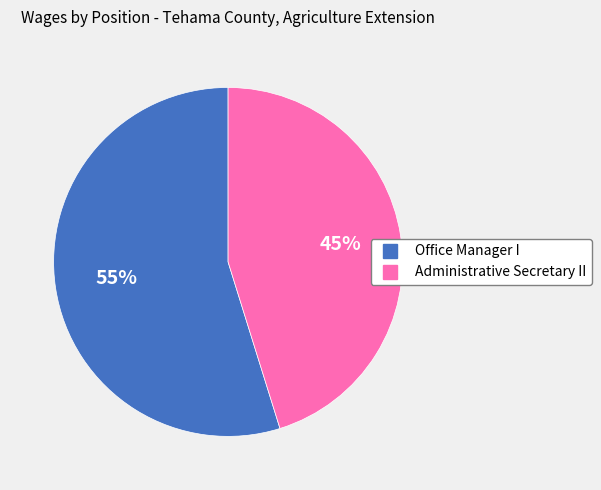

To the nearest percent, what is the difference between the largest and smallest slice percentages?

10%